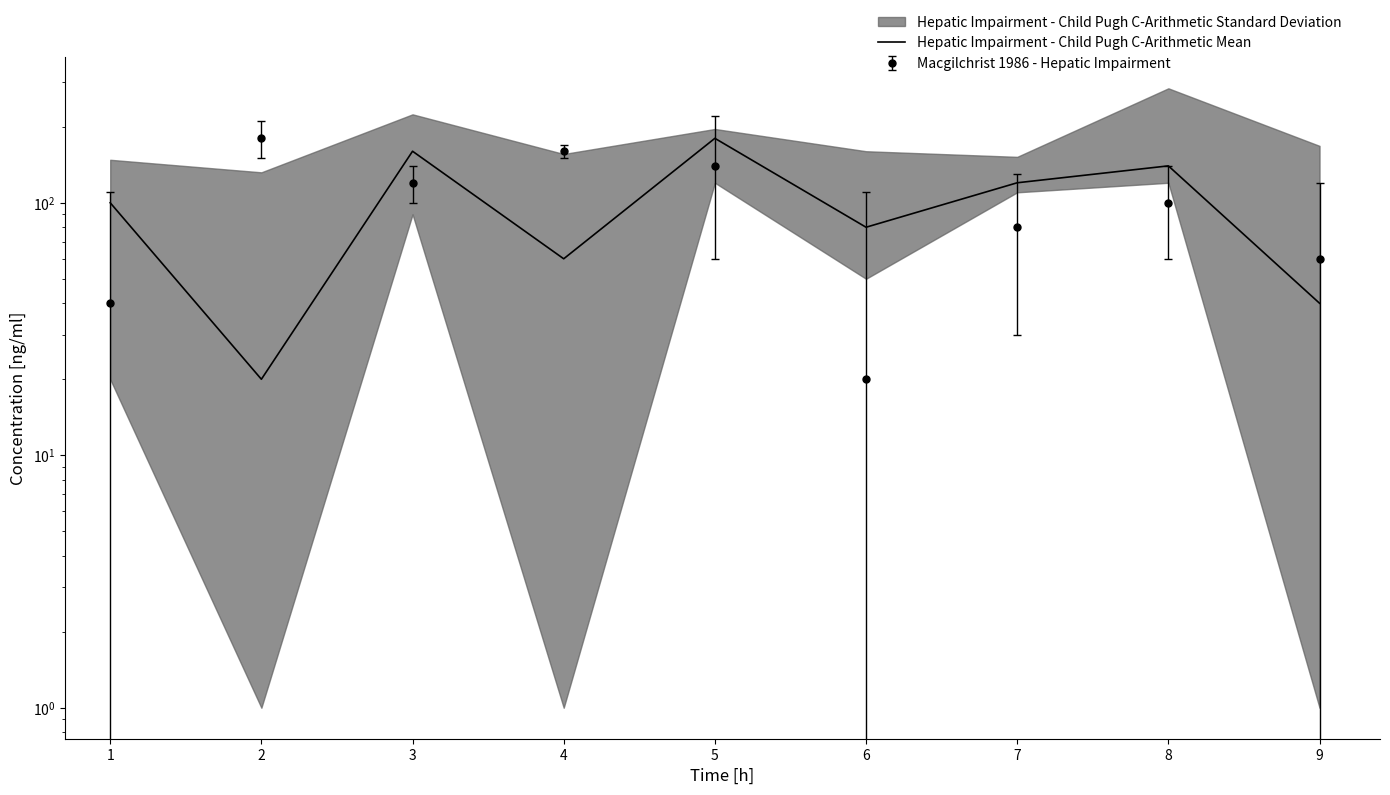

Reading right to left, extract all data points from this chart.

40	140	120	80	180	60	160	20	100